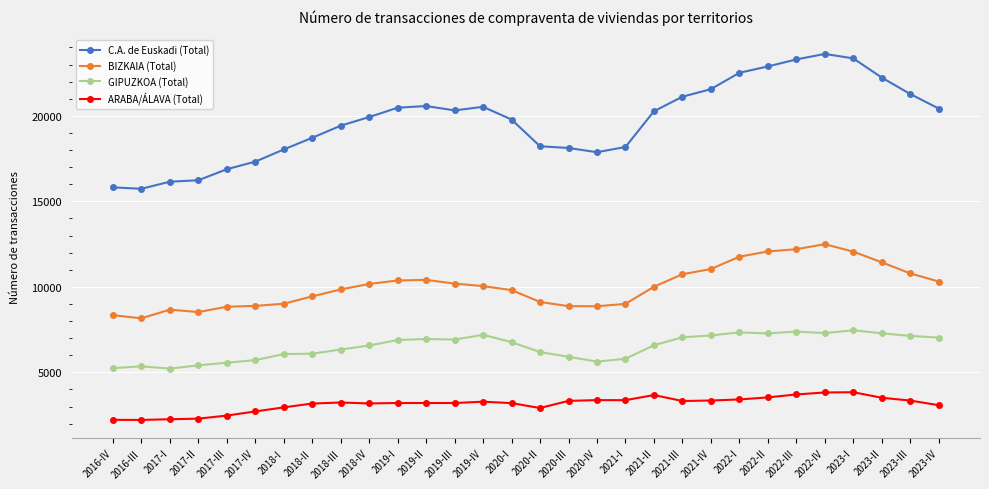

Rank the series at 2023-II from lowest to highest value.

ARABA/ÁLAVA (Total), GIPUZKOA (Total), BIZKAIA (Total), C.A. de Euskadi (Total)